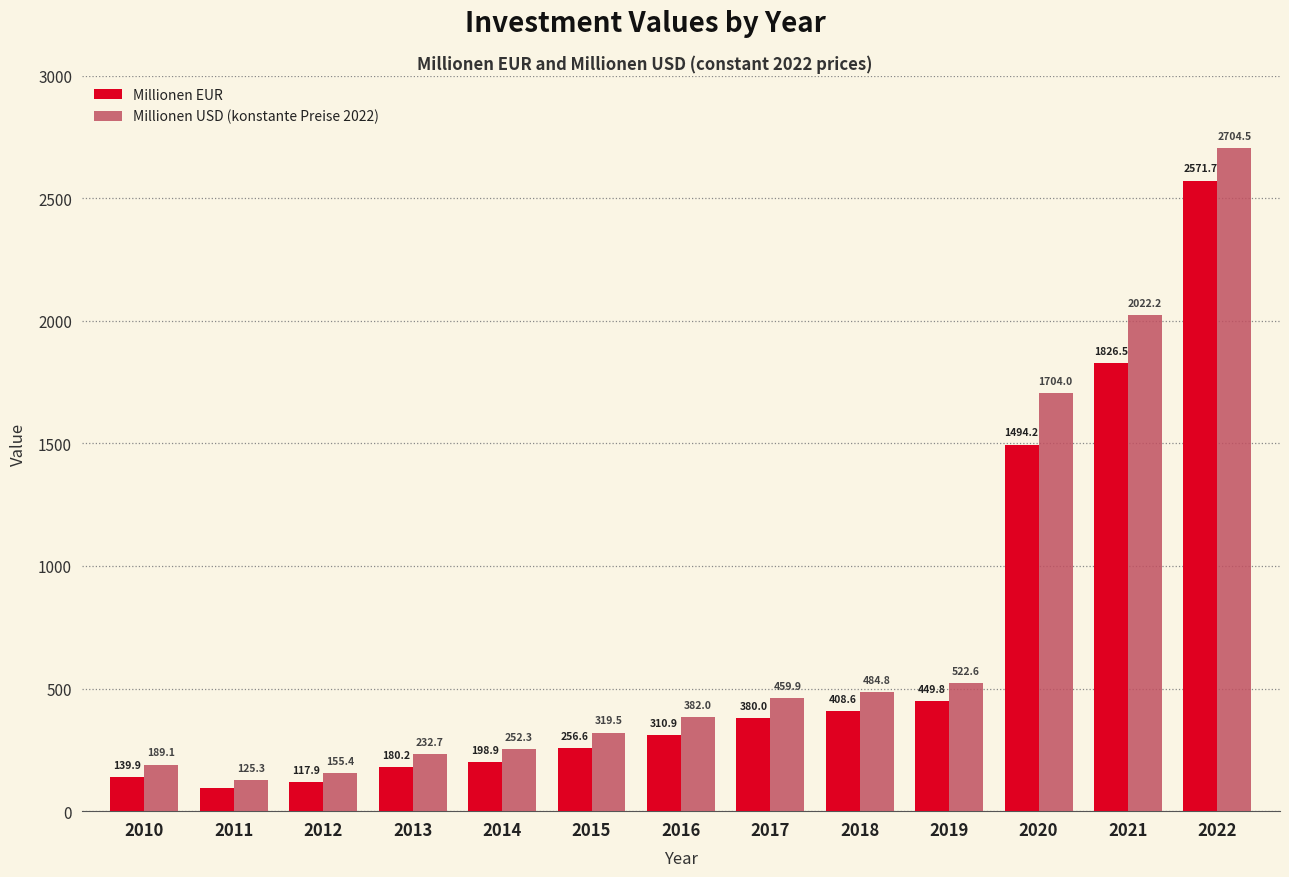

How many groups of bars are there?

13